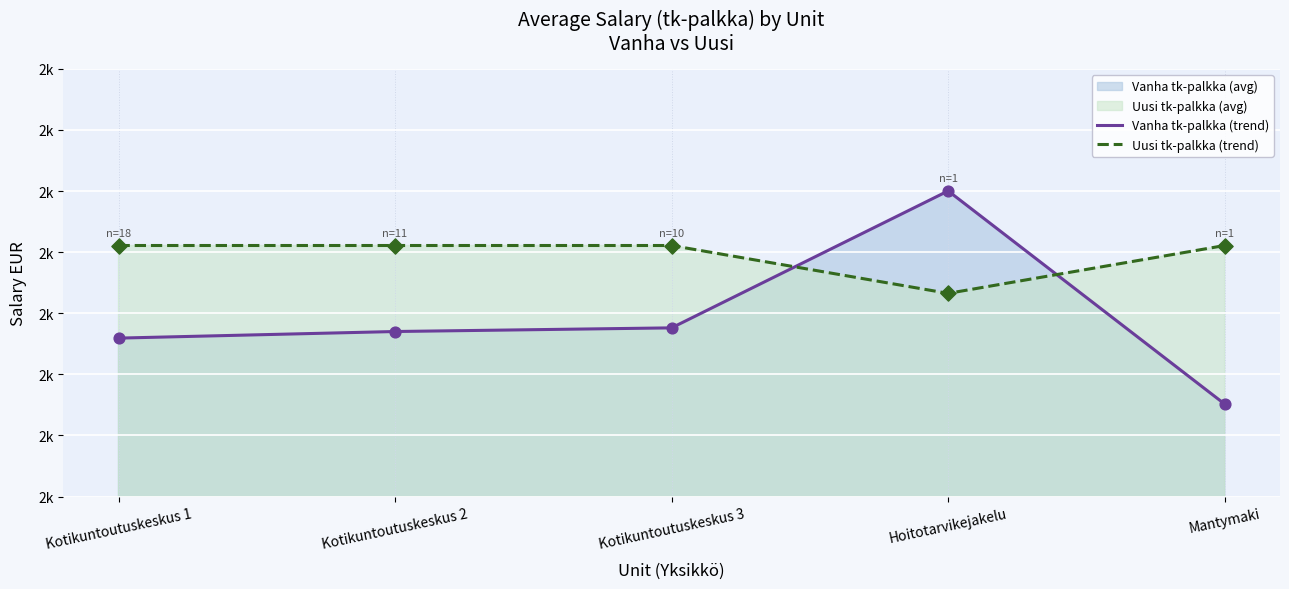

Which series has the widest spread of Y values?

Vanha tk-palkka (trend)